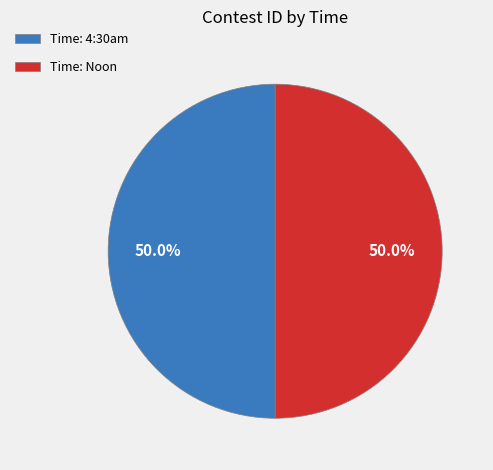

What is the total percentage of Time: 4:30am and Time: Noon?

100.0%